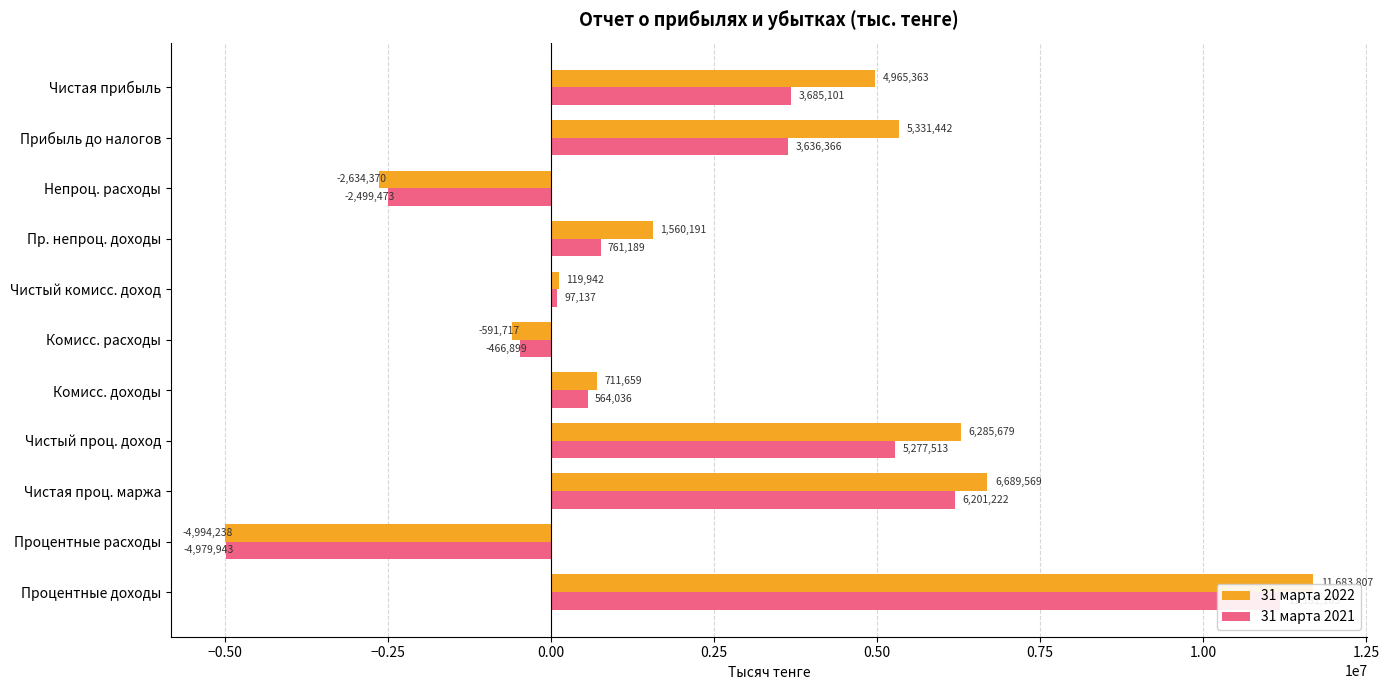

What is the value of the 31 марта 2022 bar at the 9th from the left?

-2634370